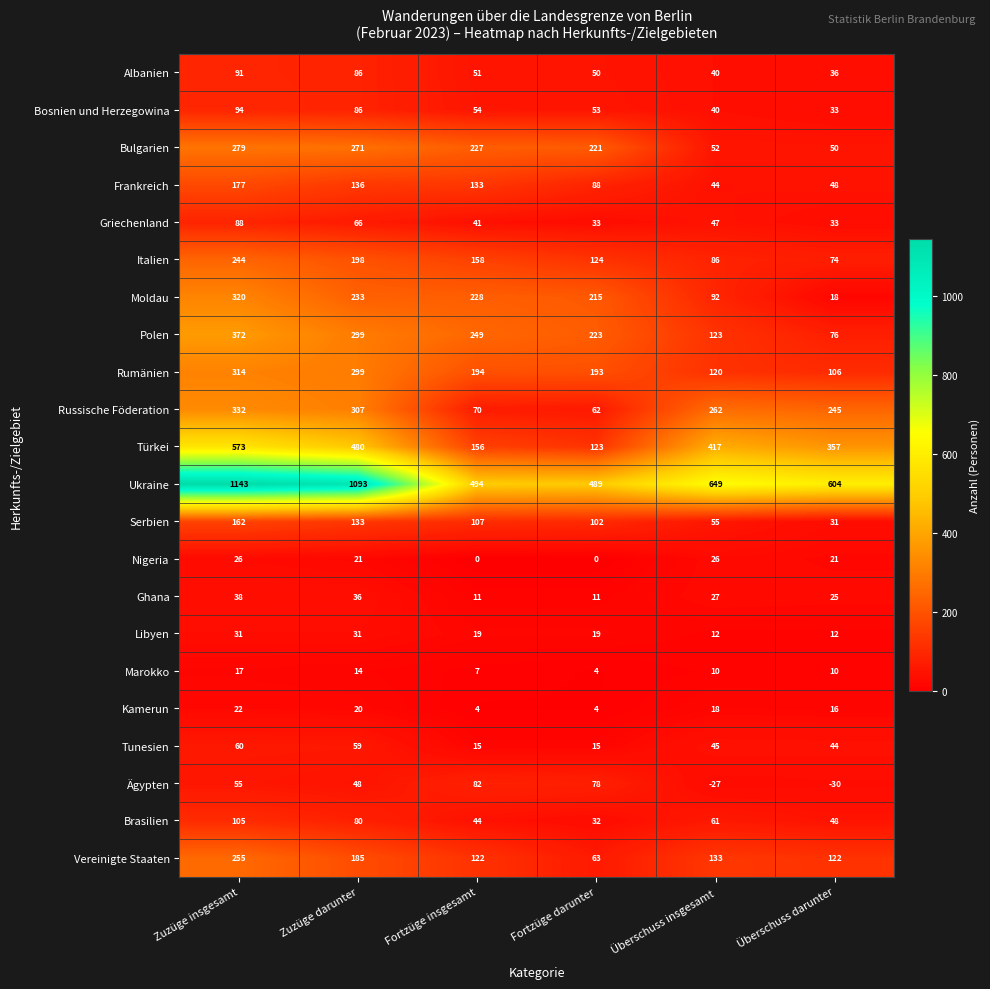

True or false: Rumänien has a value of 299 at Zuzüge darunter.

True